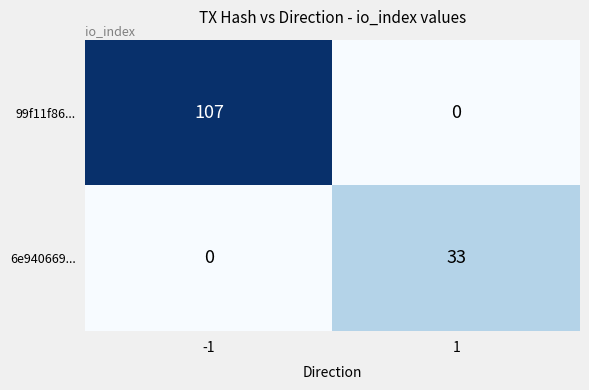

What is the sum of the 99f11f86... values at 1 and -1?

107